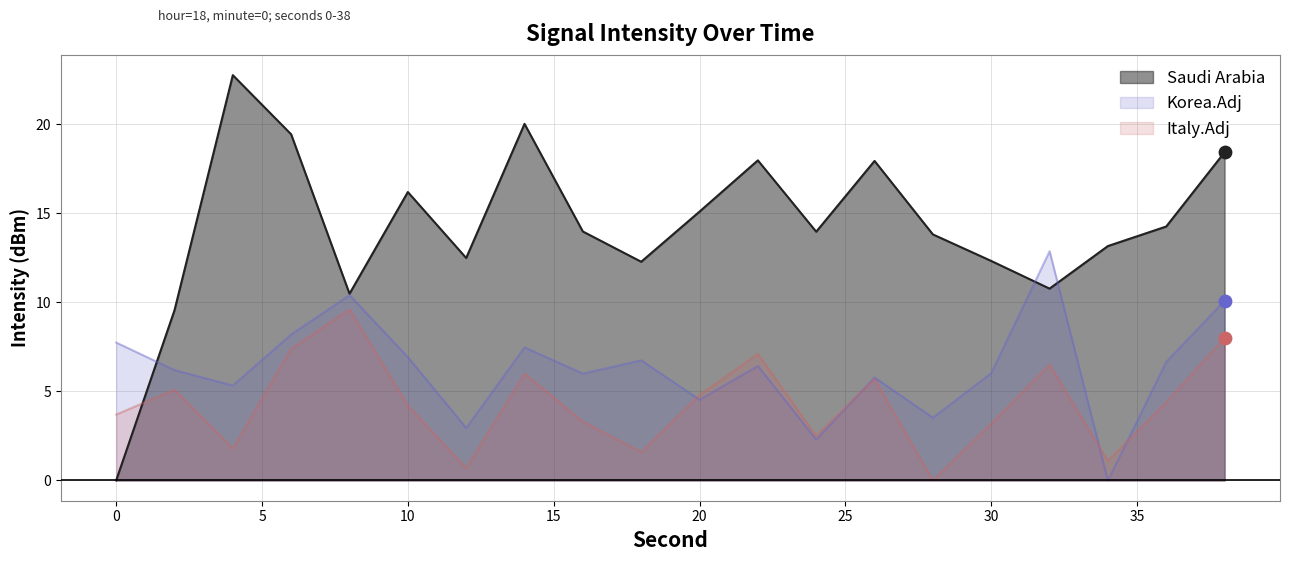

What are all the series names shown in the legend?

Saudi Arabia, Korea.Adj, Italy.Adj